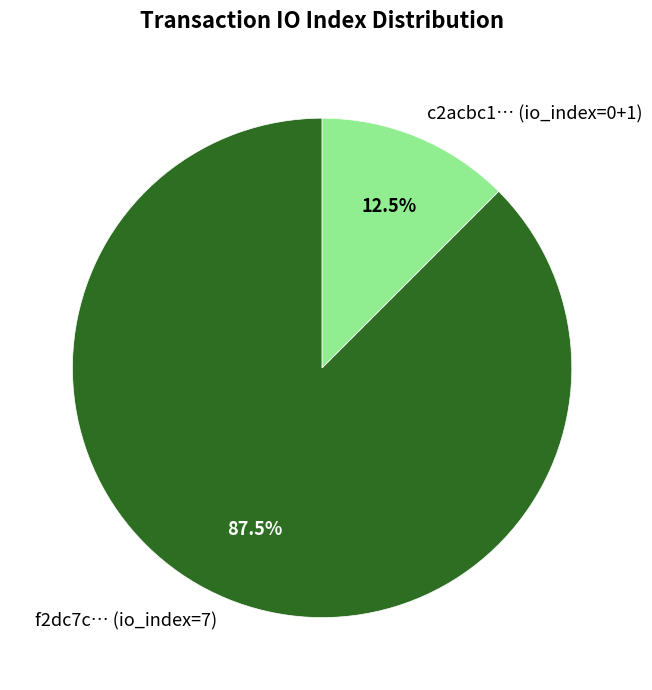

To the nearest percent, what is the difference between the largest and smallest slice percentages?

75%